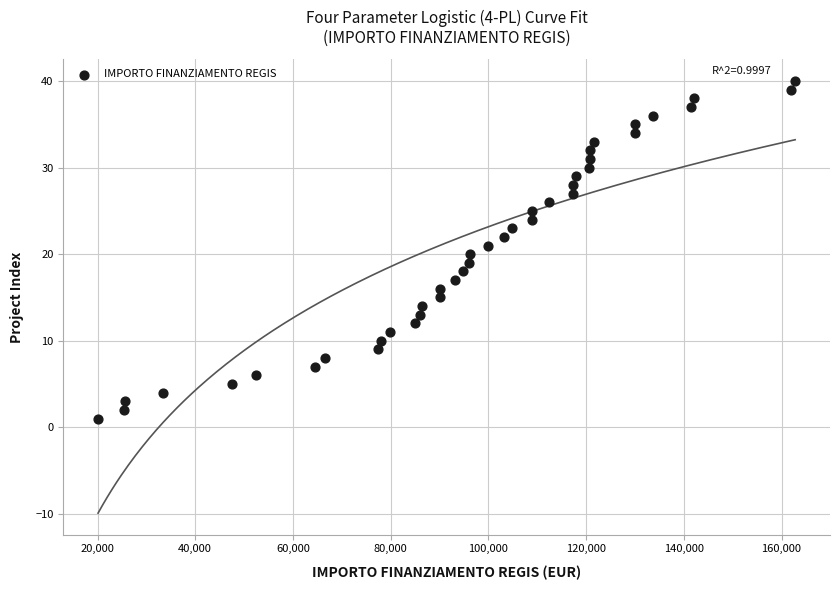

What is the range of X values (max minus min)?

142668